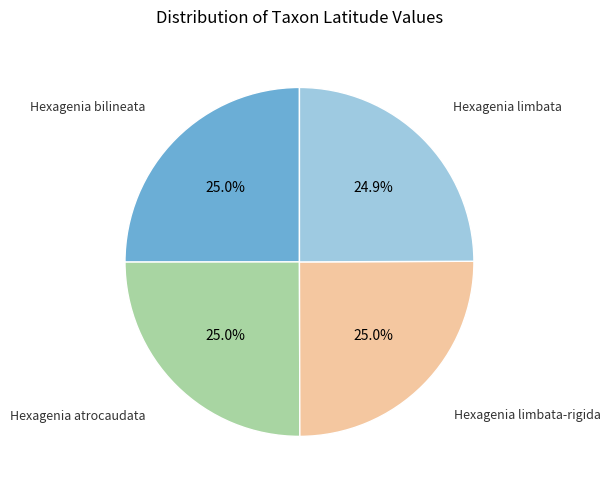

Is there a majority slice in this chart?

No